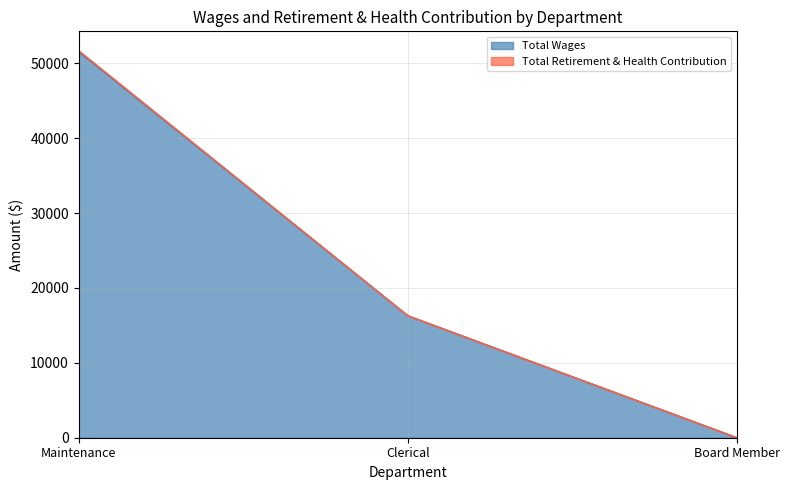

List the labels in order of value, largest first.

Maintenance, Clerical, Board Member